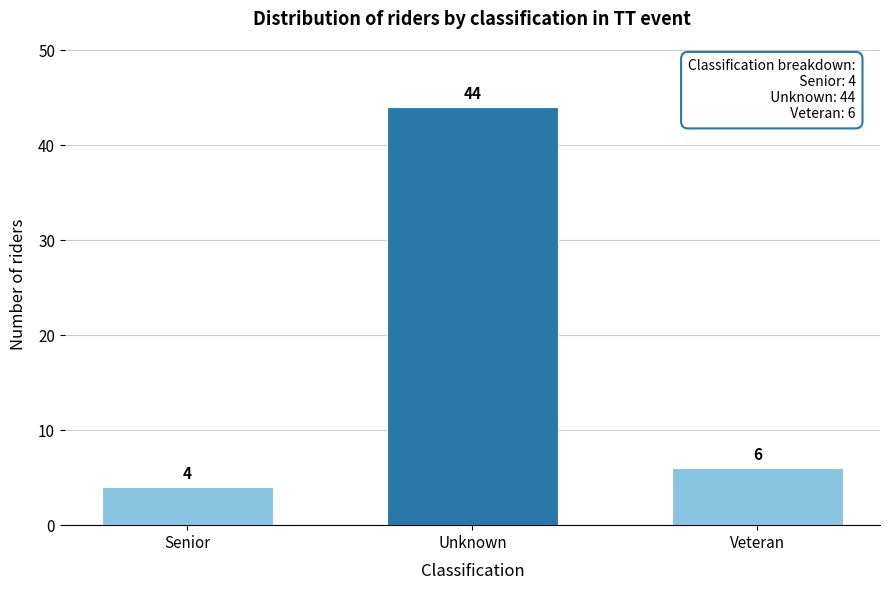

Reading left to right, transcribe all the data shown in this chart.

4	44	6